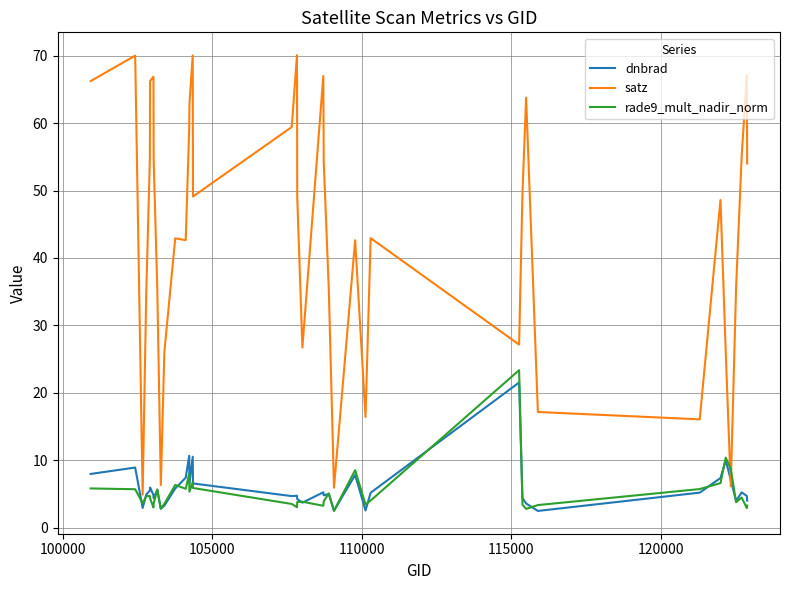

What is the sum of all dnbrad values?

234.7